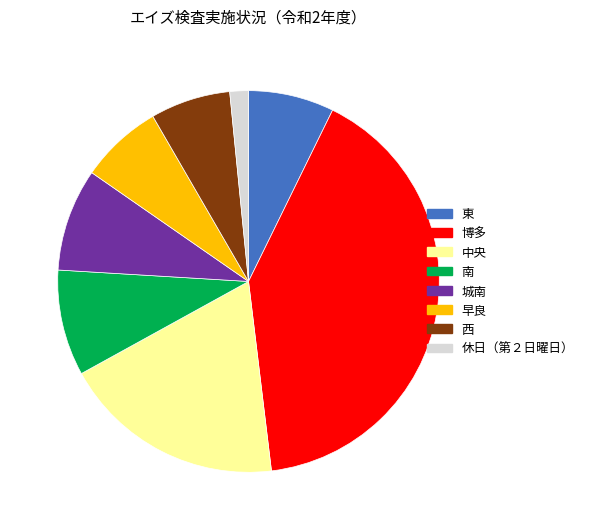

Between 東 and 博多, which is larger?

博多